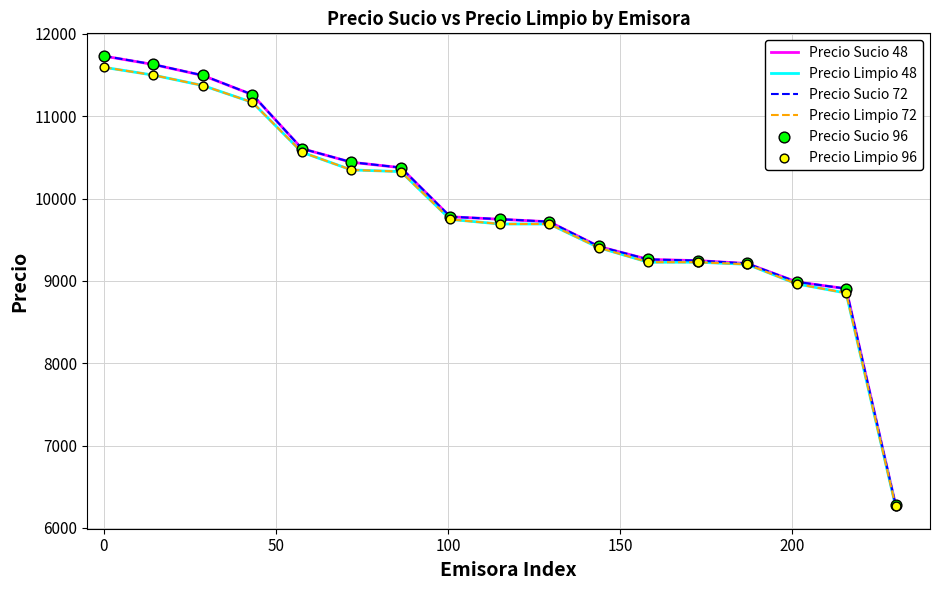

Which series contains the highest Y value?

Precio Sucio 96